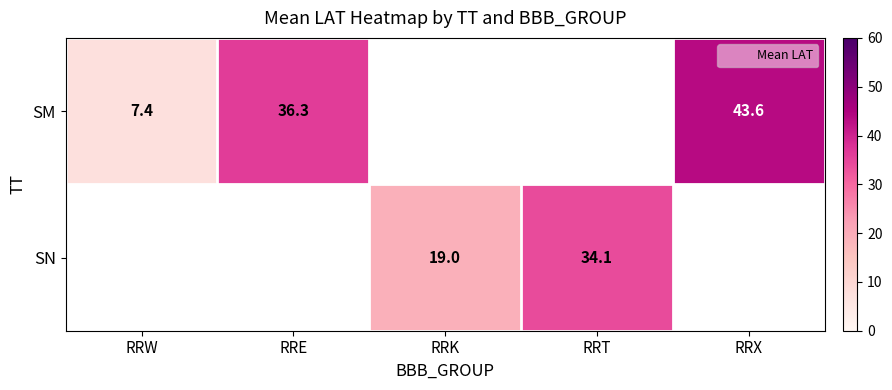

At how many categories does at least one series exceed 15?

4